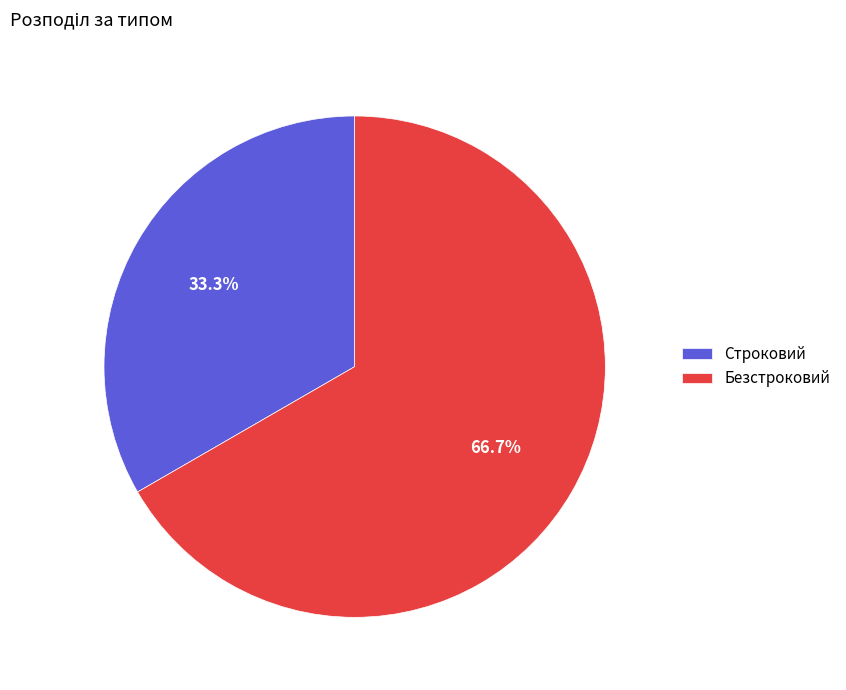

To the nearest percent, what is the average slice percentage?

50%